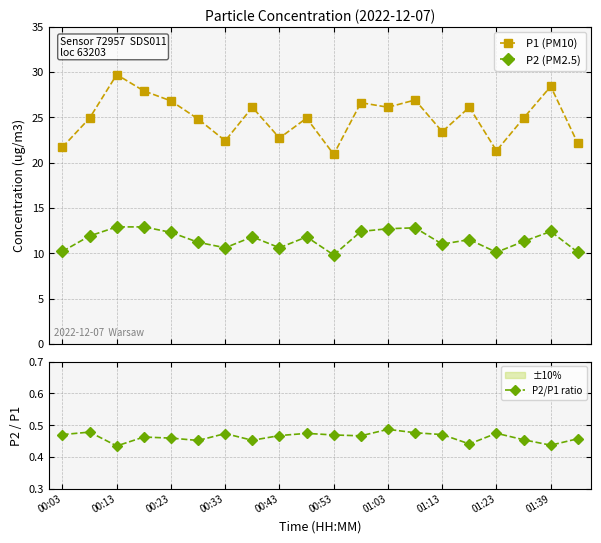

True or false: P2 (PM2.5) and P1 (PM10) intersect in this chart.

False